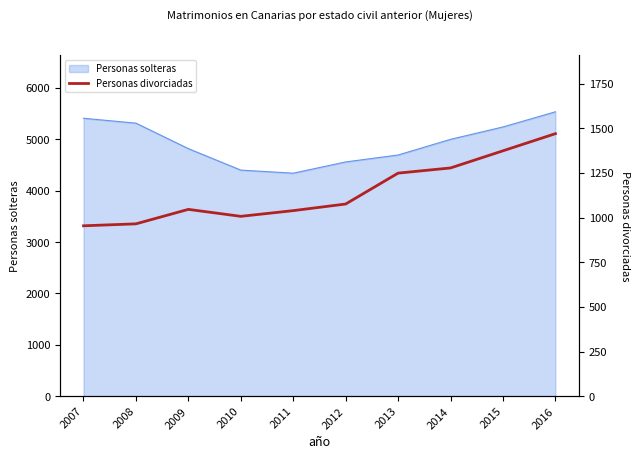

How many data points does each series have?

10